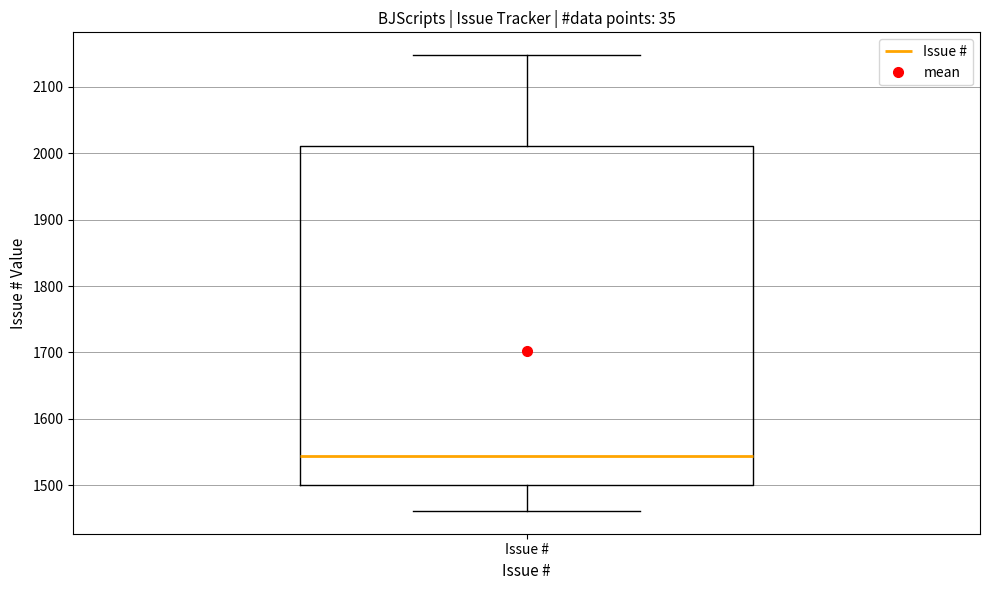

Where does the upper whisker of the box for Issue # end on the y-axis? The values are not printed on the chart, so give them approximately, as read against the axis.

2150